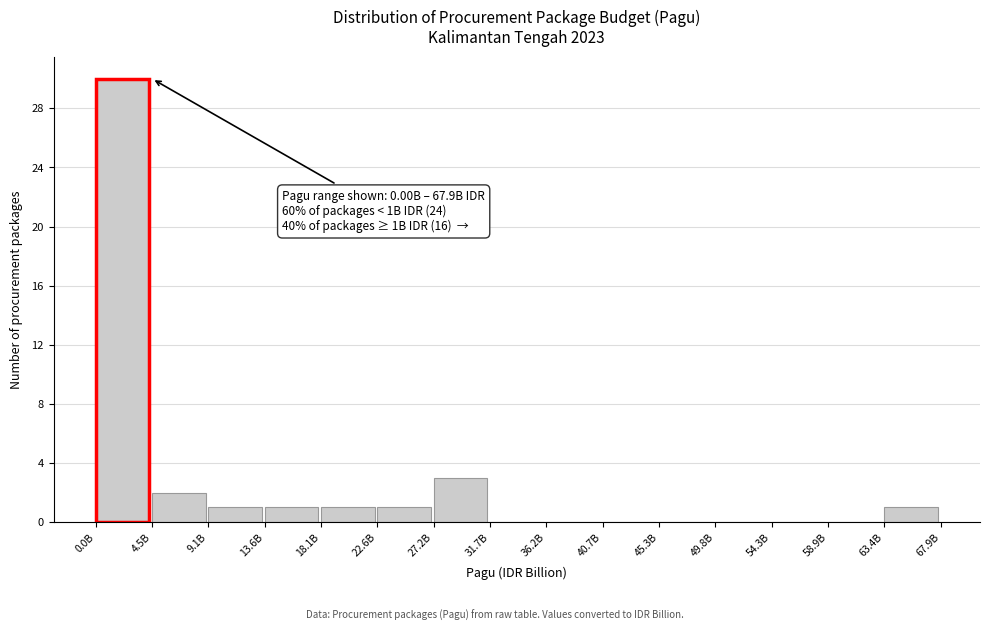

Reading right to left, what are all the values shown in this chart?

63.4B=1	58.9B=0	54.3B=0	49.8B=0	45.3B=0	40.7B=0	36.2B=0	31.7B=0	27.2B=3	22.6B=1	18.1B=1	13.6B=1	9.1B=1	4.5B=2	0.0B=30